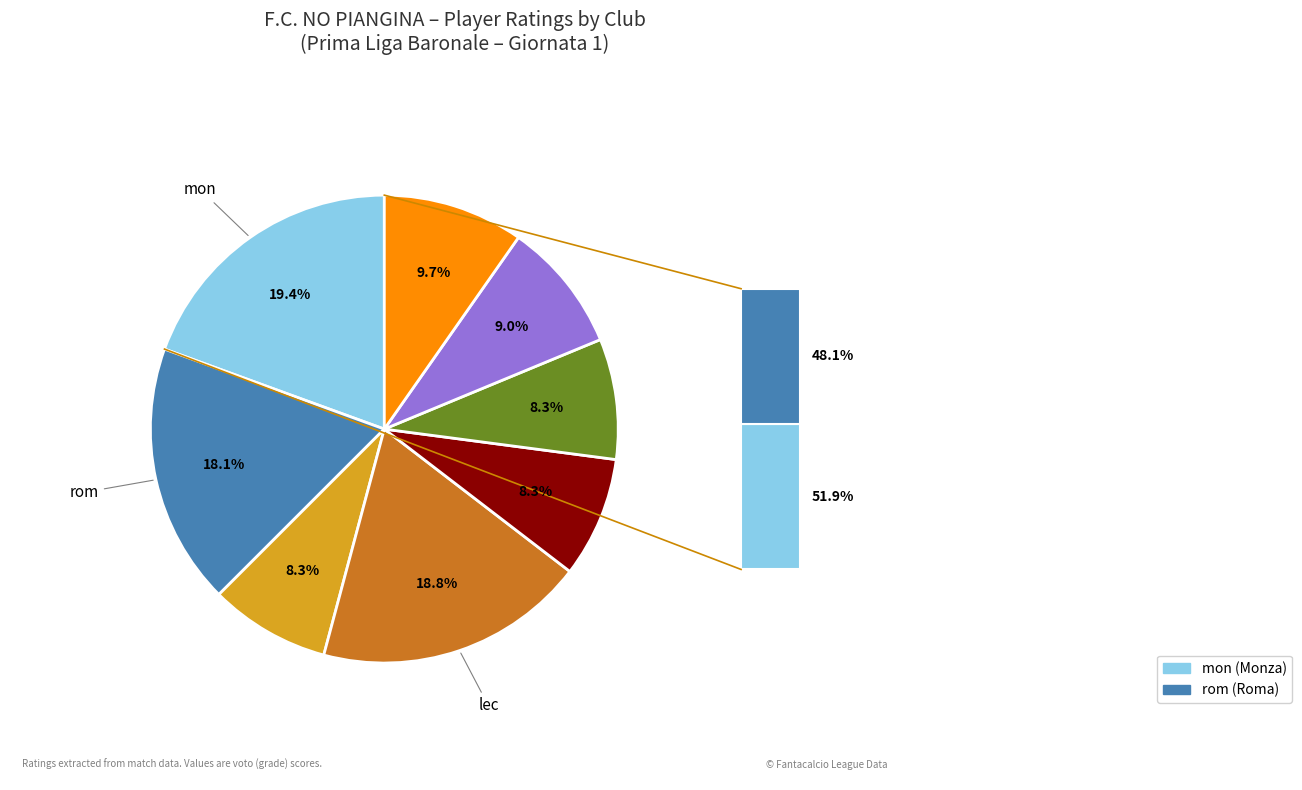

Does any single category account for the majority?

No